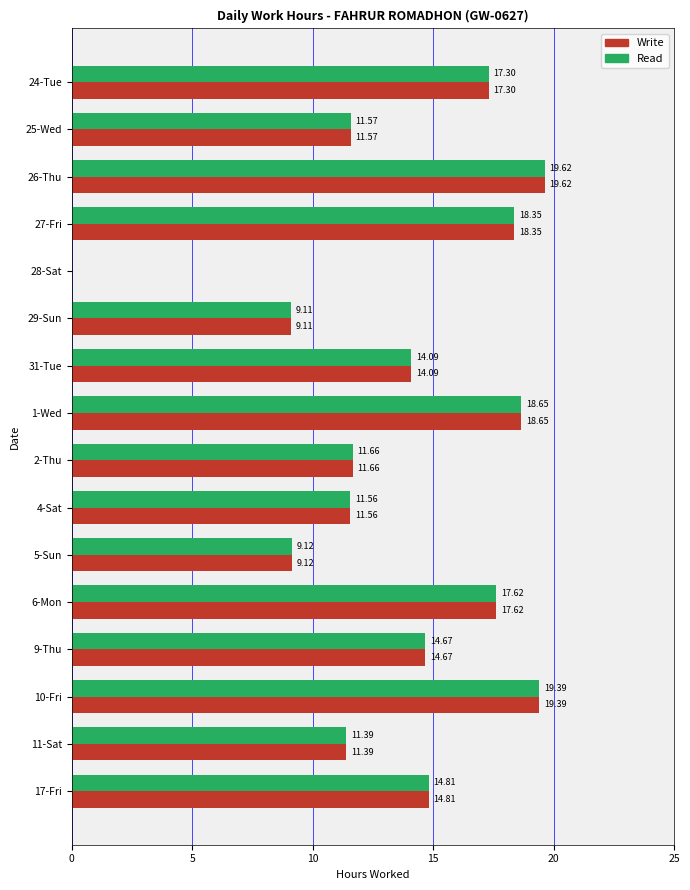

At which category is the sum across all series the highest?

26-Thu